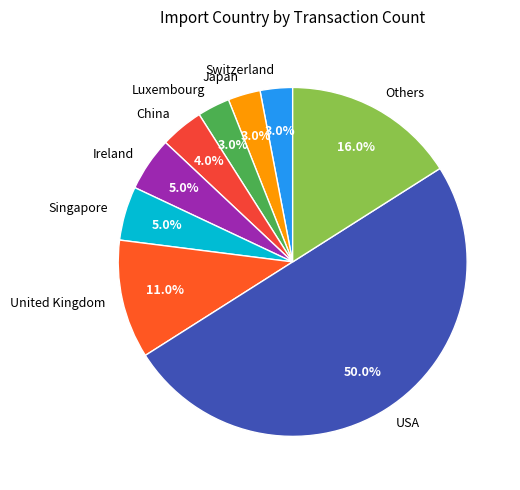

True or false: Japan accounts for 3% of the total.

True